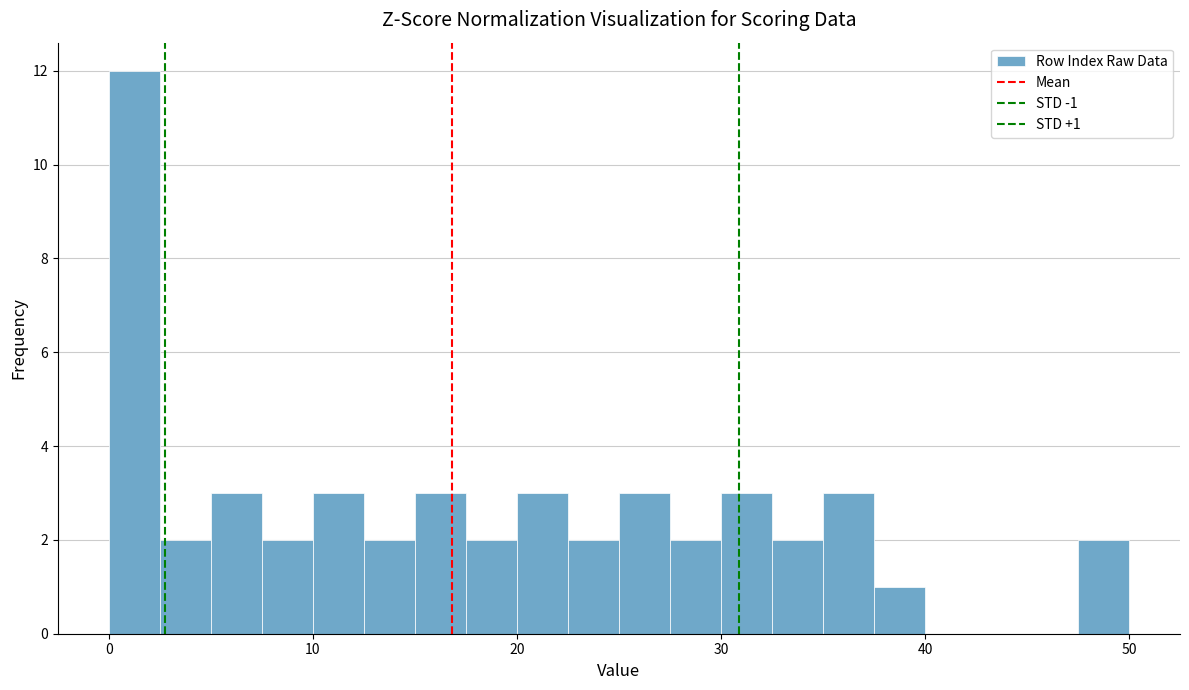

Read against the x-axis, roughly where is the centre of the tallest bar?

1